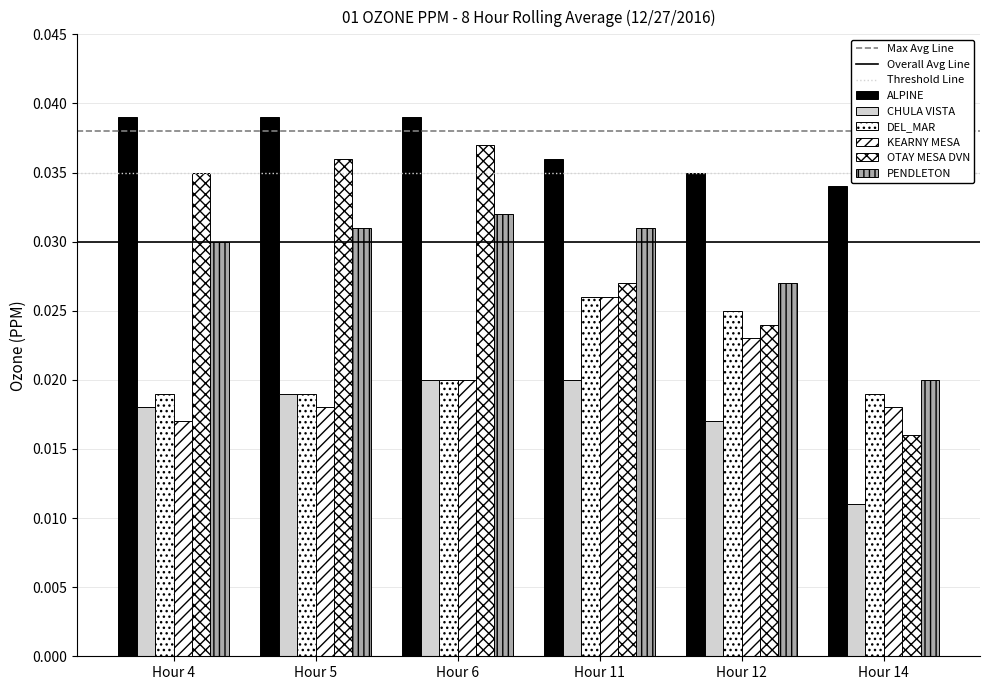

Does the chart contain stacked bars?

No